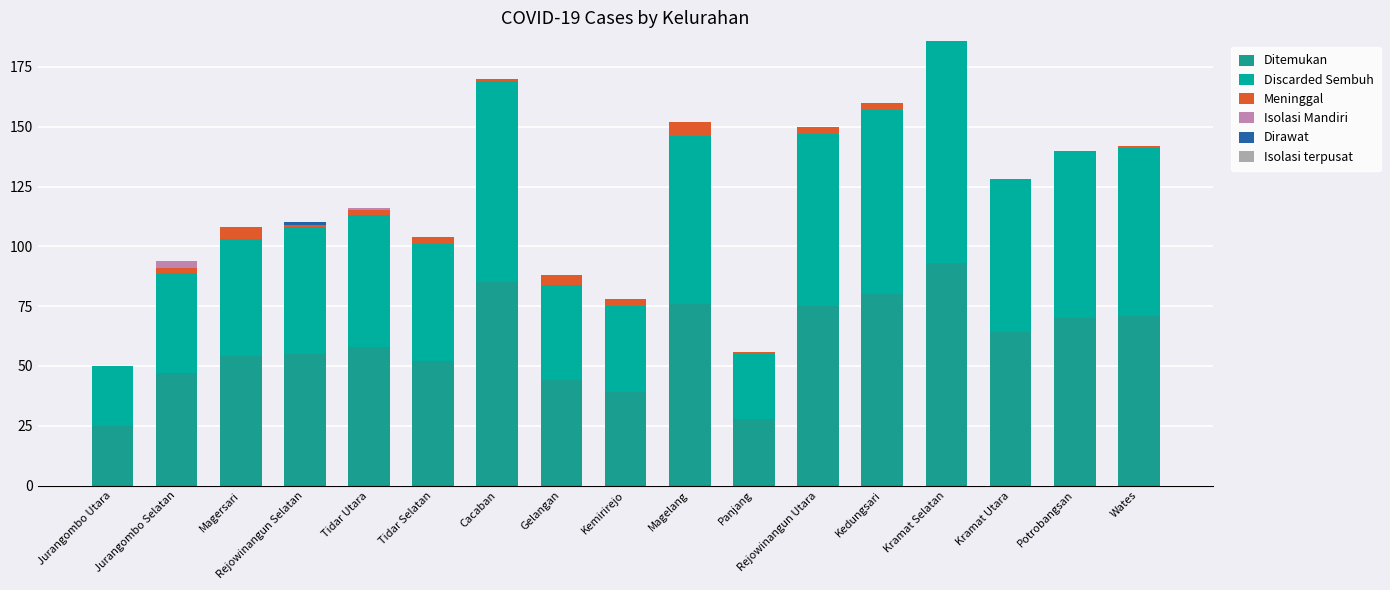

Rank the series by their maximum value, from lowest to highest.

Isolasi terpusat, Dirawat, Isolasi Mandiri, Meninggal, Ditemukan, Discarded Sembuh